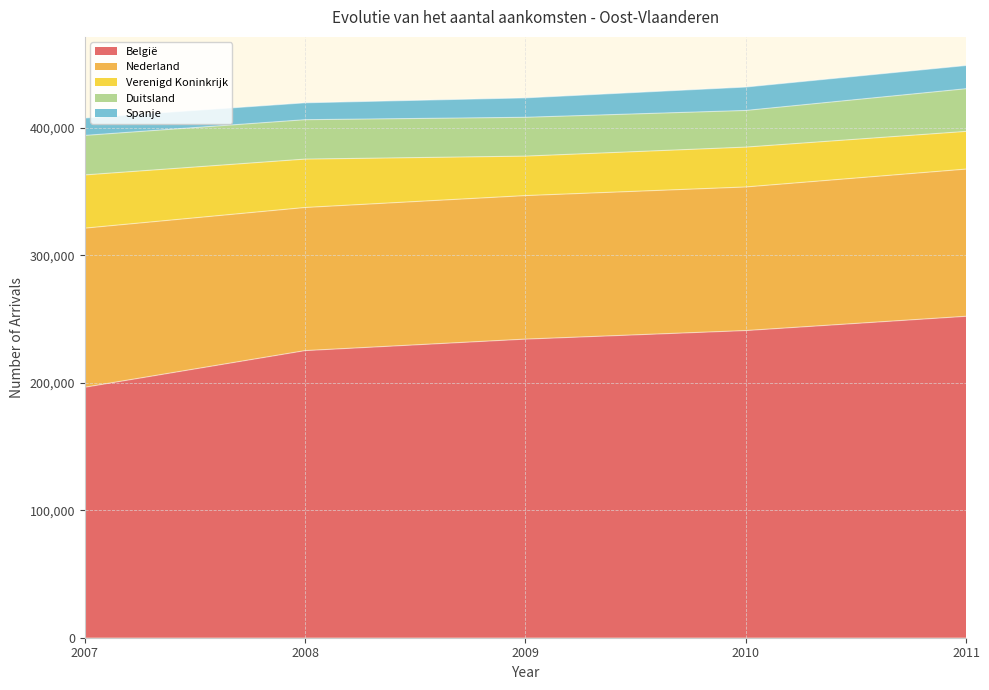

Which category has the highest value in the Nederland series?

2007